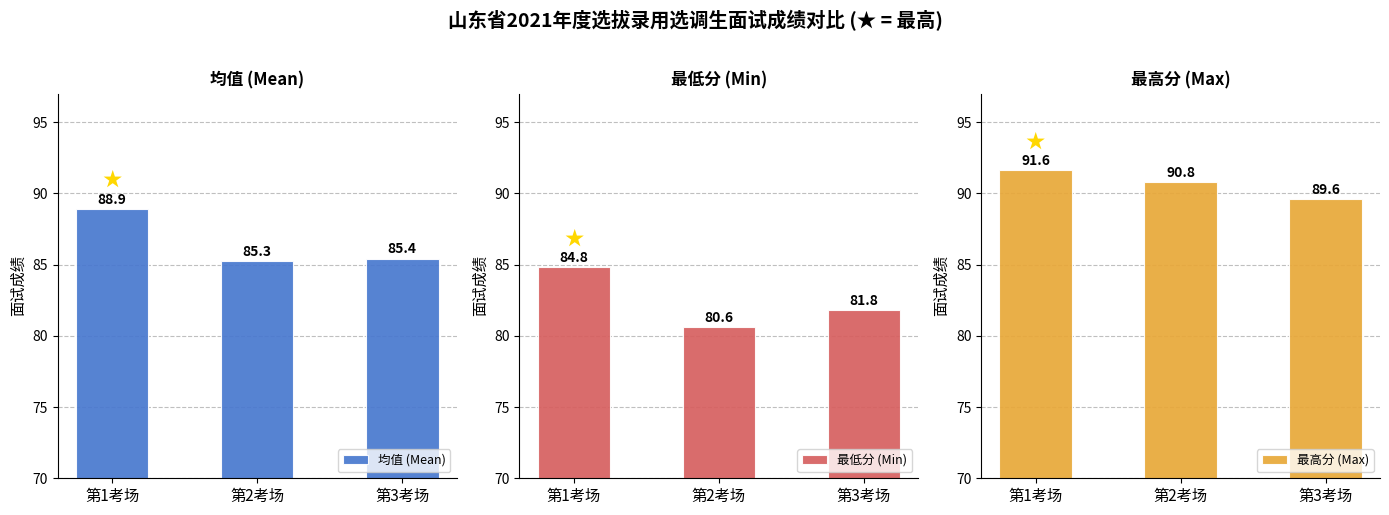

Reading left to right, transcribe all the data shown in this chart.

均值 (Mean): 88.9	85.3	85.4
最低分 (Min): 84.8	80.6	81.8
最高分 (Max): 91.6	90.8	89.6